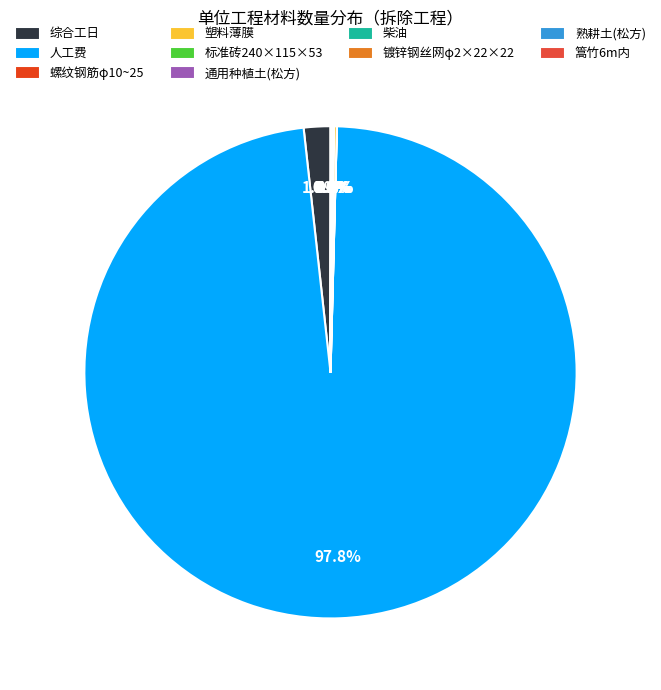

Between 标准砖240×115×53 and 熟耕土(松方), which is larger?

标准砖240×115×53